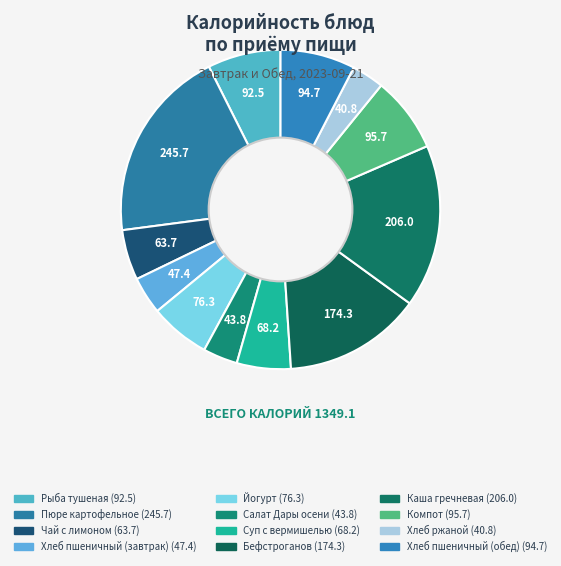

Count the number of slices in the pie.

12